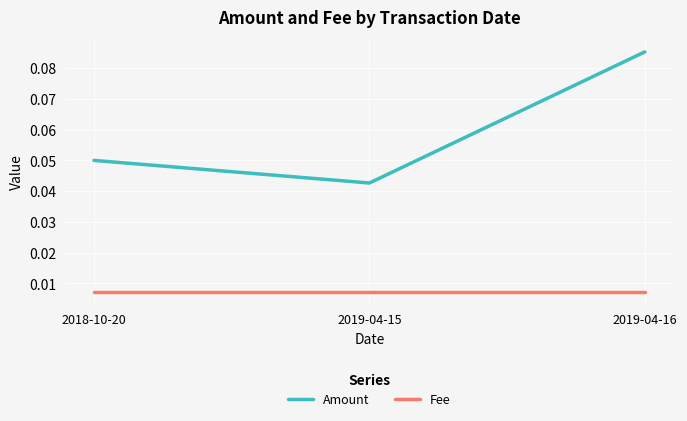

Rank the series by their average value, from lowest to highest.

Fee, Amount